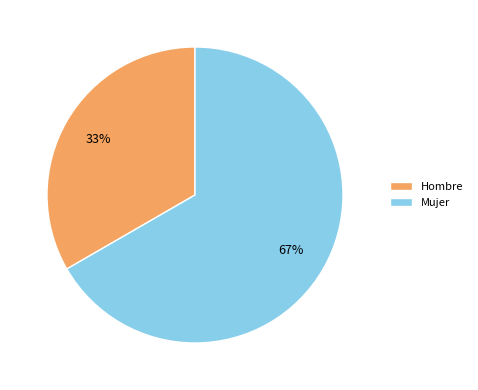

Is it true that Mujer is 55% of the pie?

False